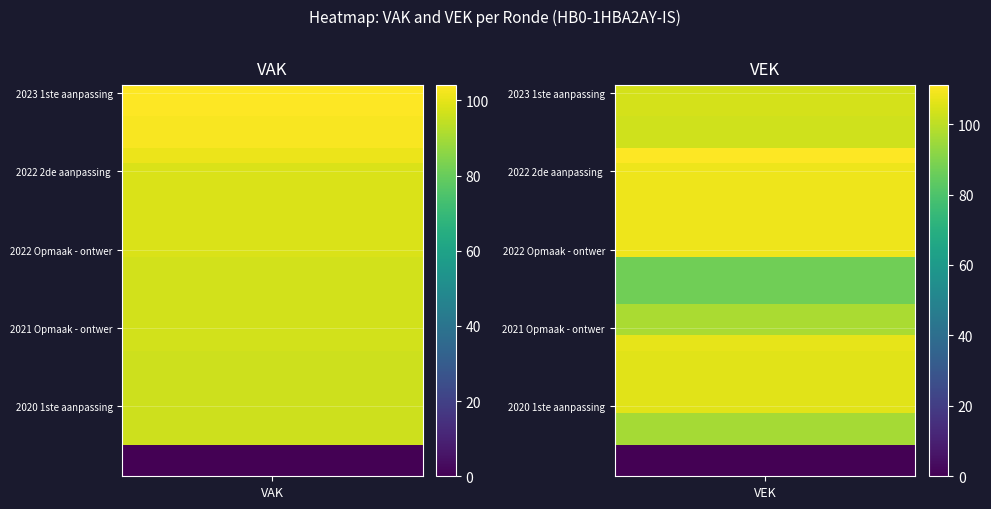

Which series has the widest spread of values?

2022 uitvoering